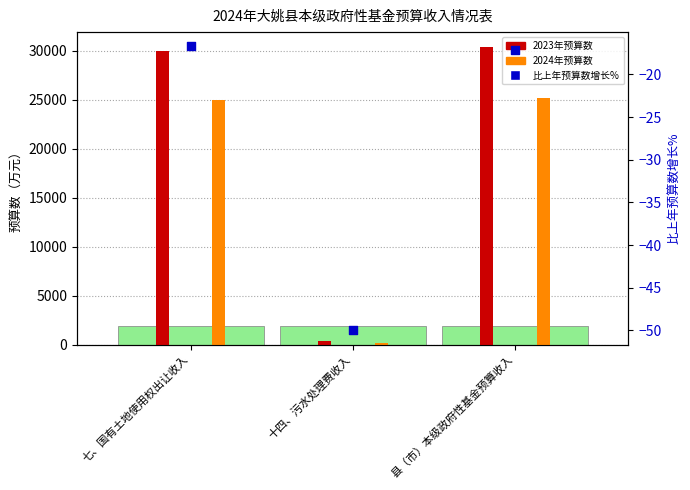

Which has a higher value, 七、国有土地使用权出让收入 or 十四、污水处理费收入?

七、国有土地使用权出让收入